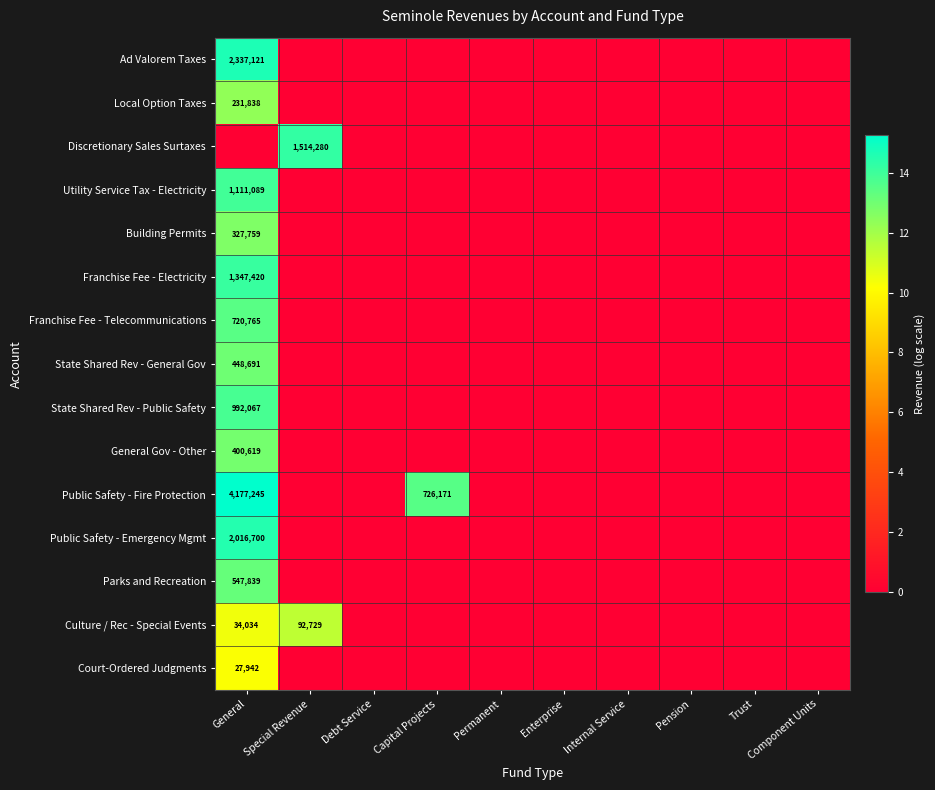

The value of Culture / Rec - Special Events at Special Revenue is 92729. True or false?

True